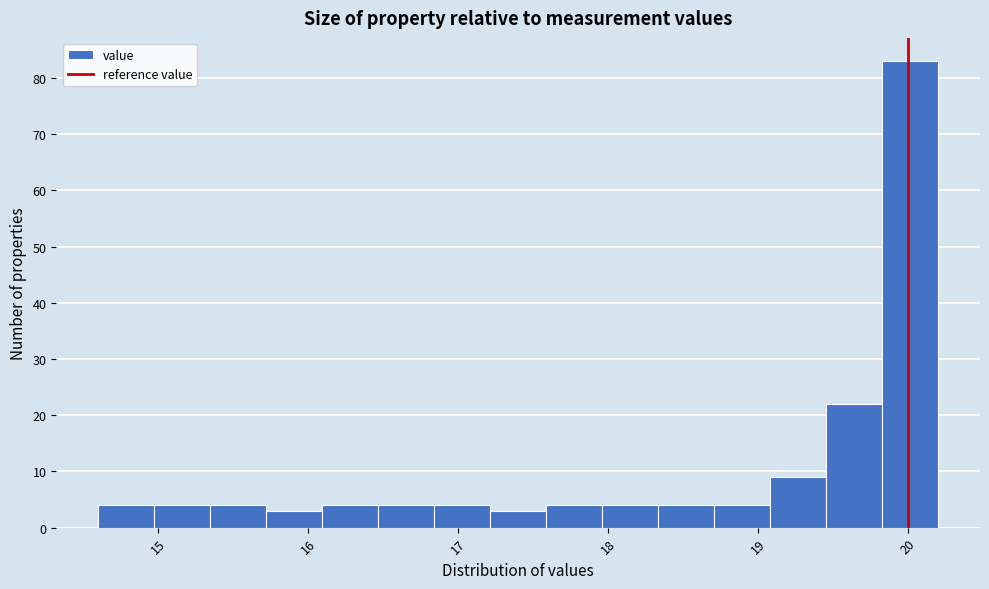

Read against the x-axis, roughly where is the centre of the tallest bar?

20.0